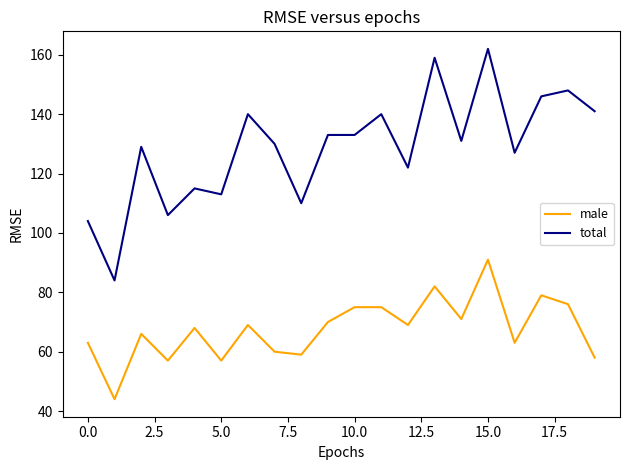

Rank the series by their average value, from lowest to highest.

male, total